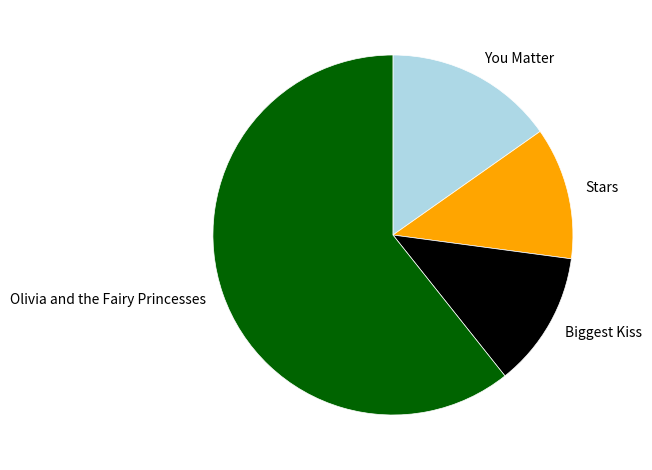

Do Biggest Kiss and You Matter together represent more than half of the pie?

No